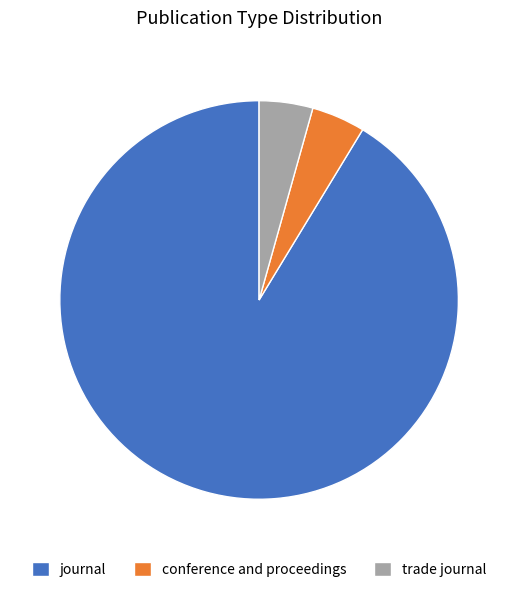

How many slices are in this pie chart?

3